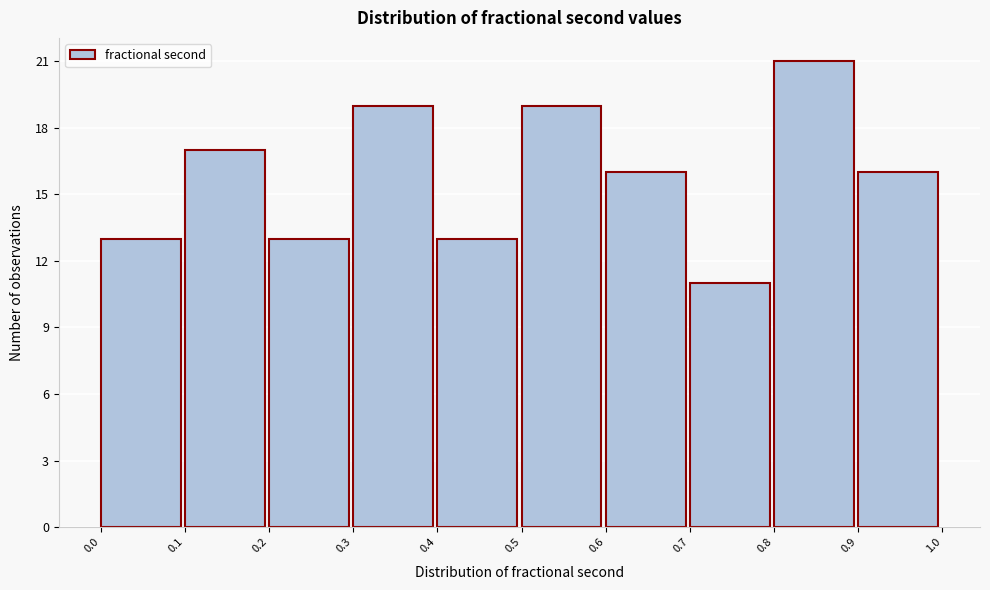

Over which range of the x-axis is the bar tallest?

0.8 to 0.9